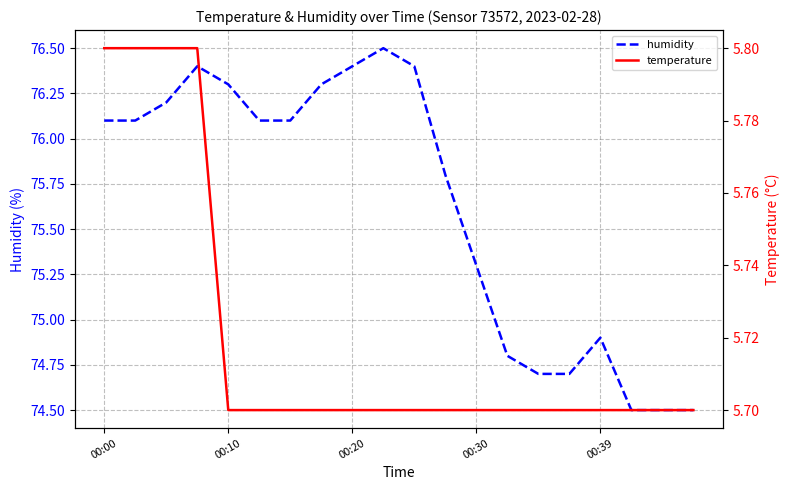

At which label does humidity first exceed 76?

00:00